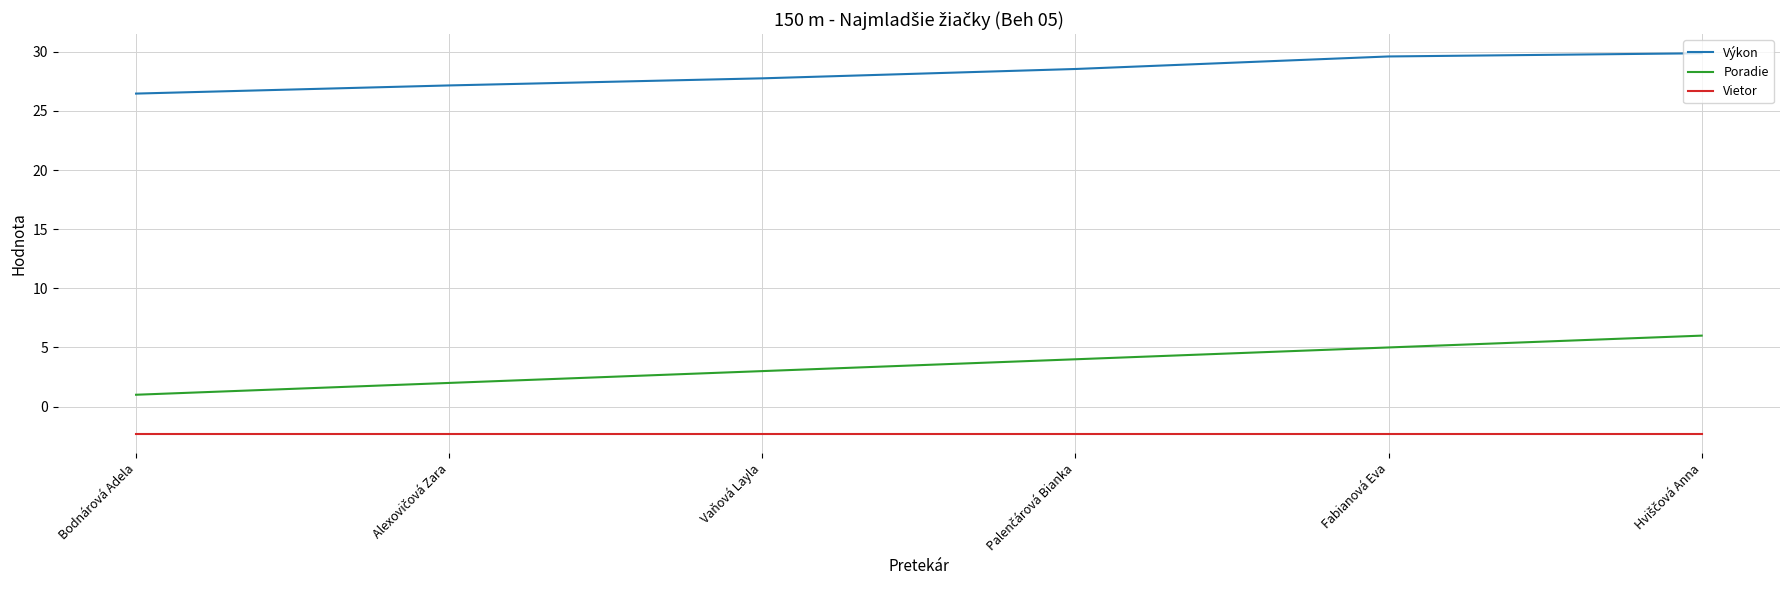

What is the difference between the highest and lowest values at Fabianová Eva?

31.9